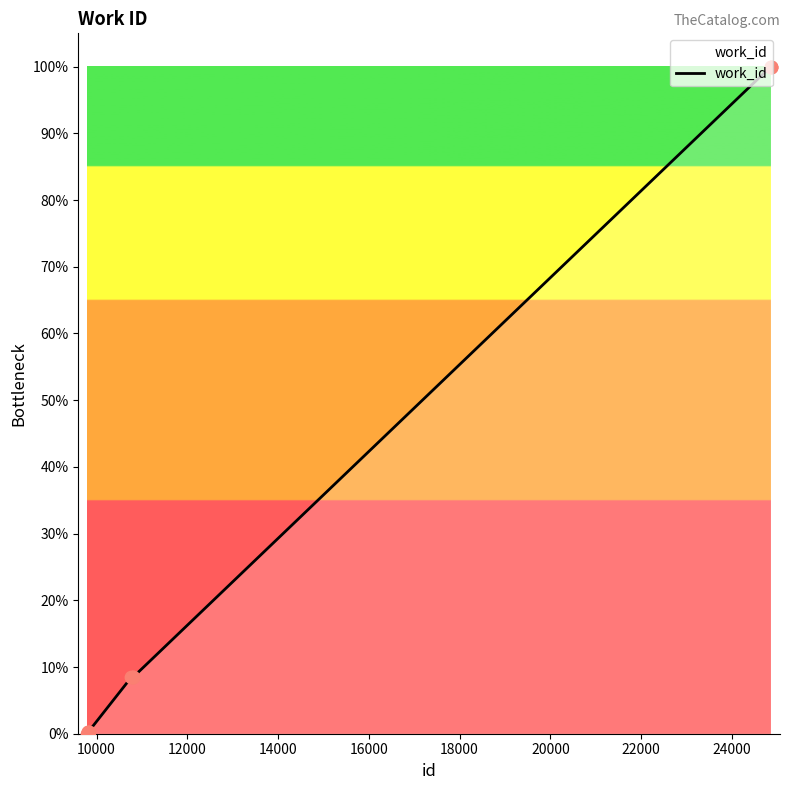

What is the greatest value displayed?

100.0